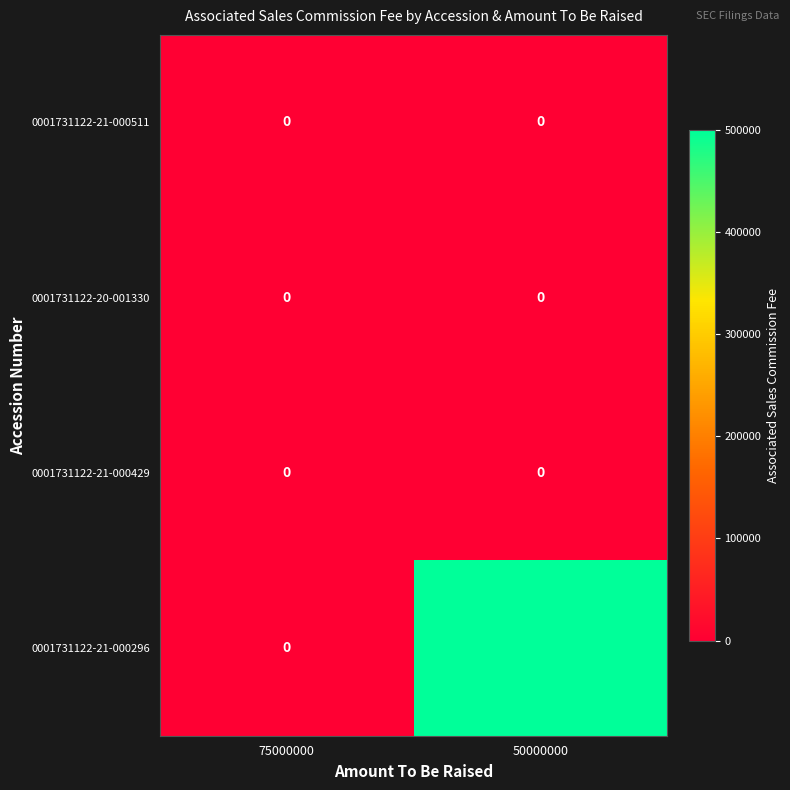

Which series changed the most between 75000000 and 50000000?

0001731122-21-000296